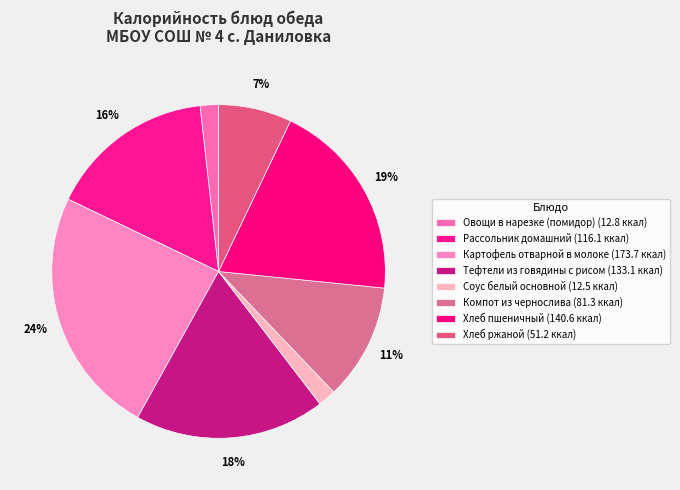

To the nearest percent, what portion does Овощи в нарезке (помидор) represent?

2%